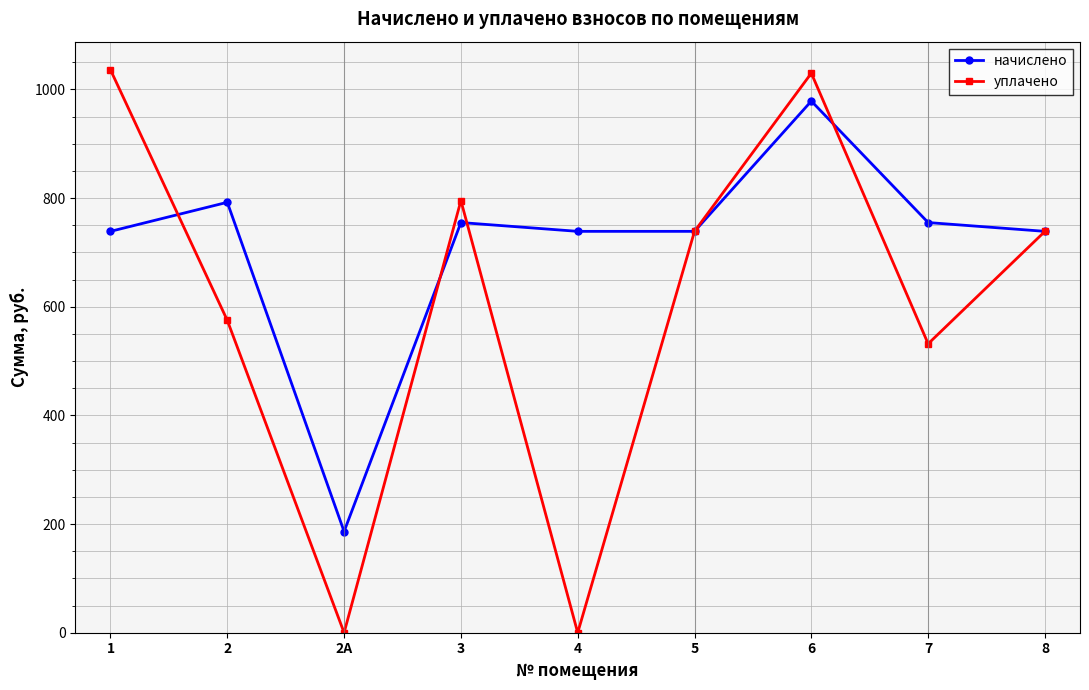

Does the chart display data point markers on the line(s)?

Yes